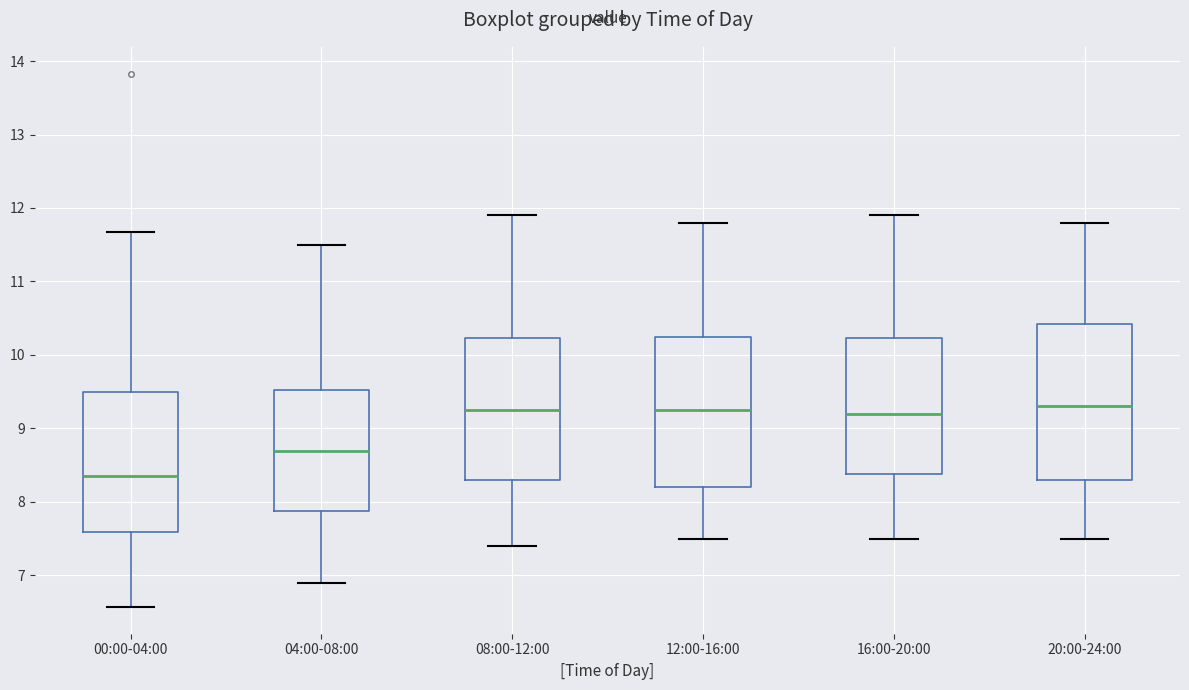

Where does the upper whisker of the box for 20:00-24:00 end on the y-axis? The values are not printed on the chart, so give them approximately, as read against the axis.

11.8